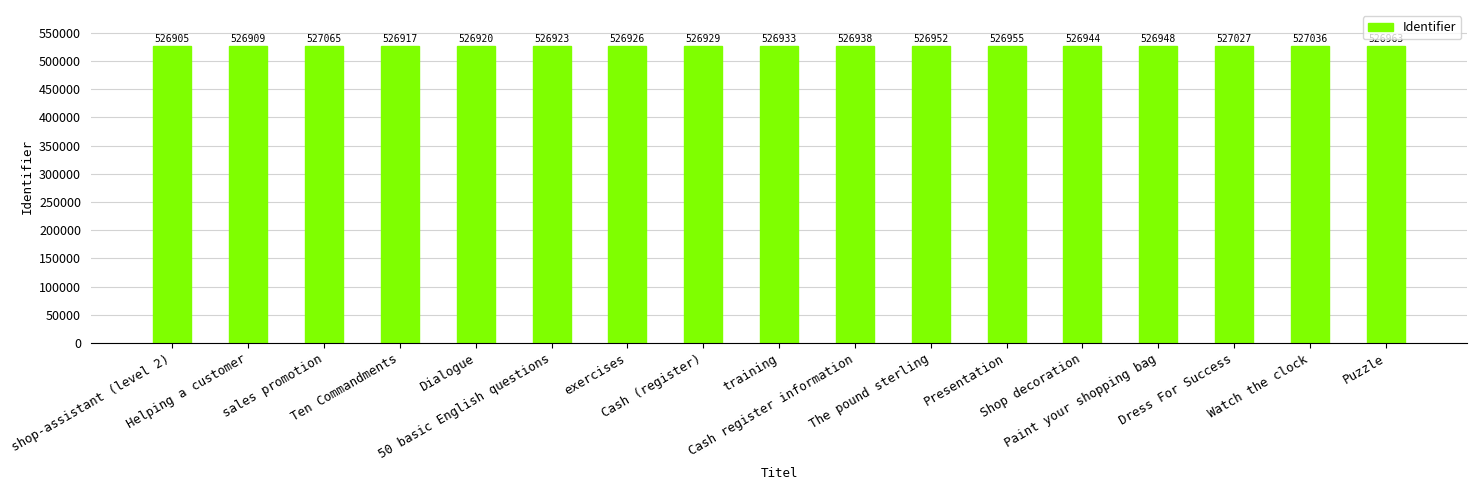

Are the bars horizontal?

No